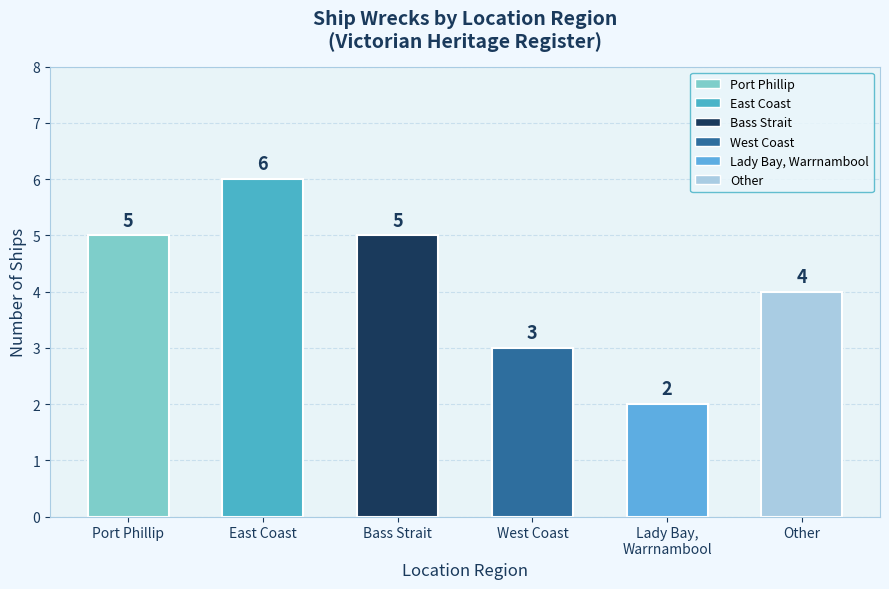

Reading right to left, transcribe all the data shown in this chart.

Other=4	Lady Bay,
Warrnambool=2	West Coast=3	Bass Strait=5	East Coast=6	Port Phillip=5